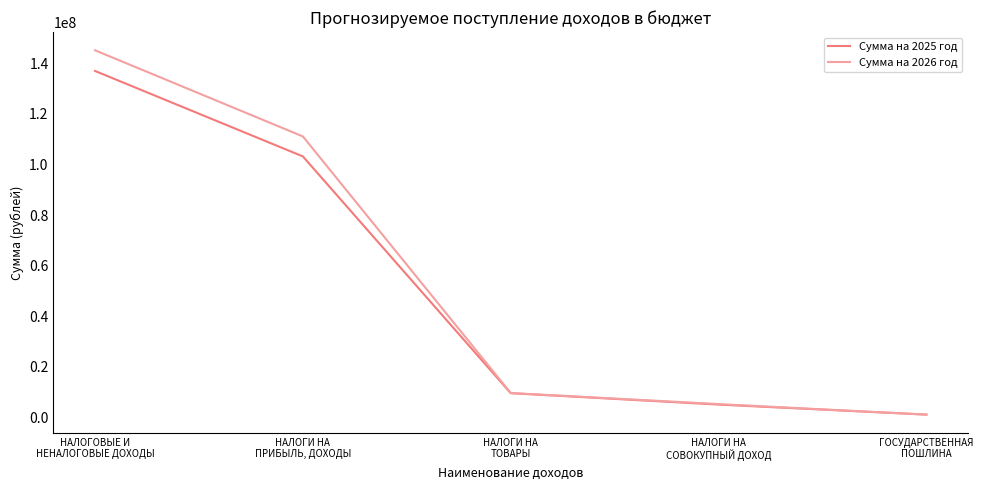

What are all the series names shown in the legend?

Сумма на 2025 год, Сумма на 2026 год